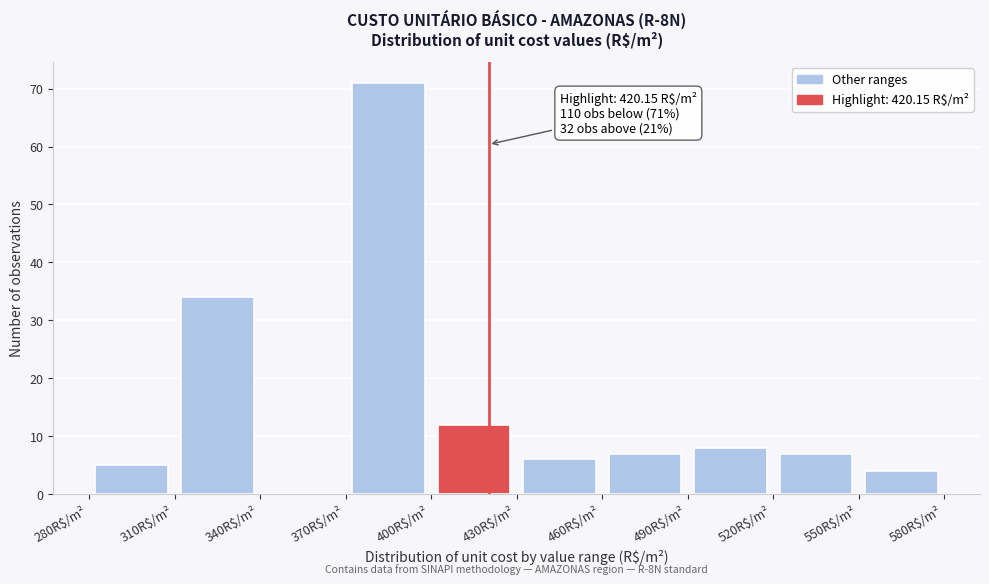

Which range on the x-axis has the tallest bar?

370 to 400